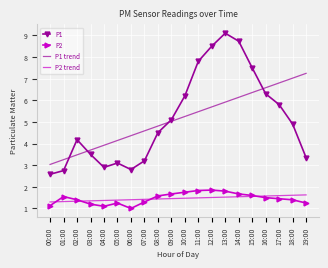

What is the difference between the P2 values at 09:00 and 17:00?

0.2